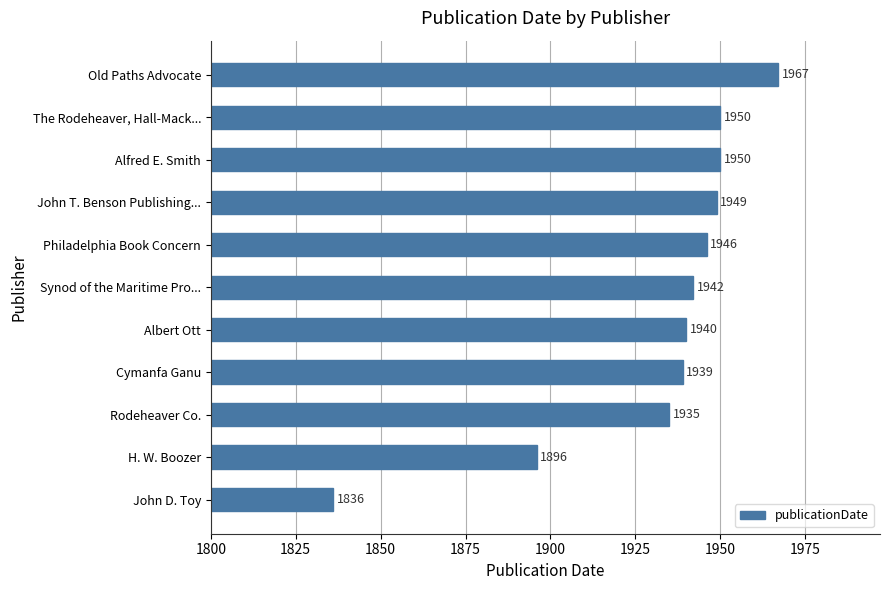

The chart shows a value of 1229 at John T. Benson Publishing.... True or false?

False